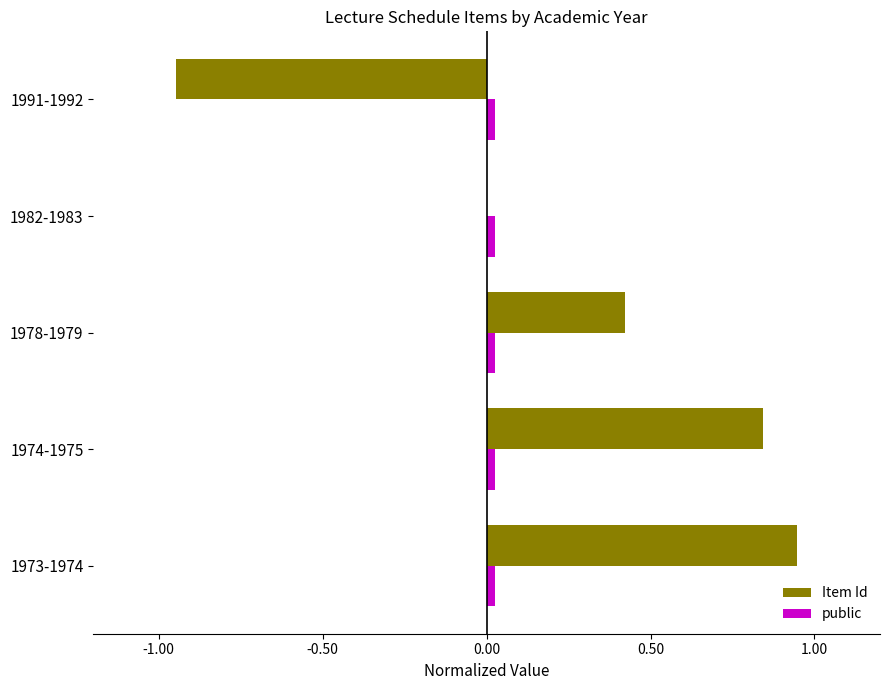

Which series has the largest total across all categories?

Item Id